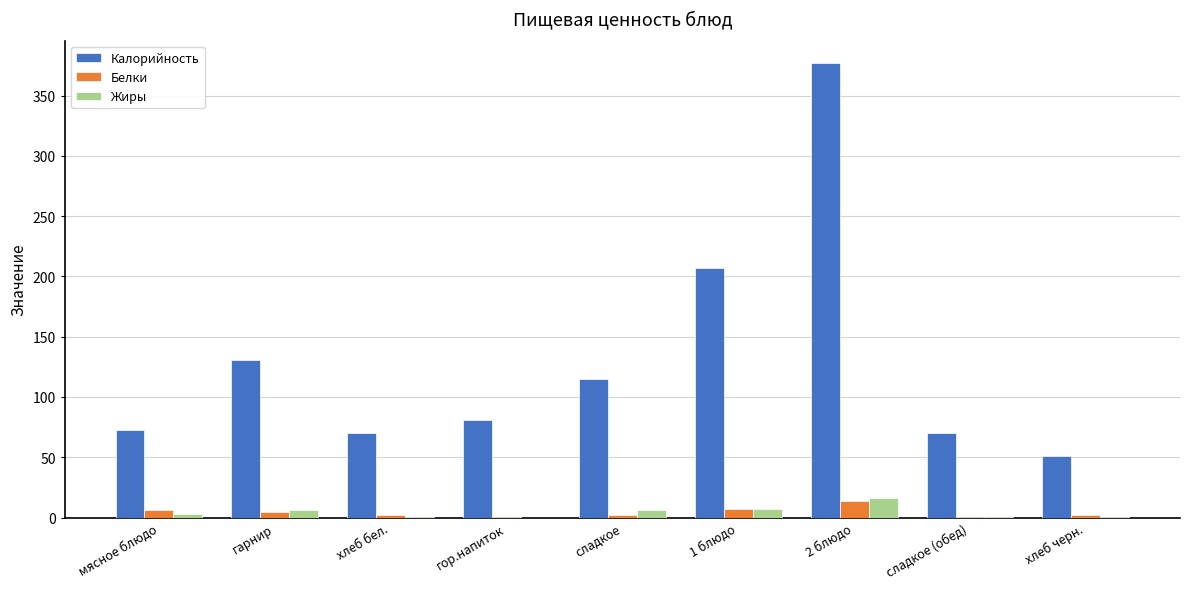

At which category is the sum across all series the highest?

2 блюдо